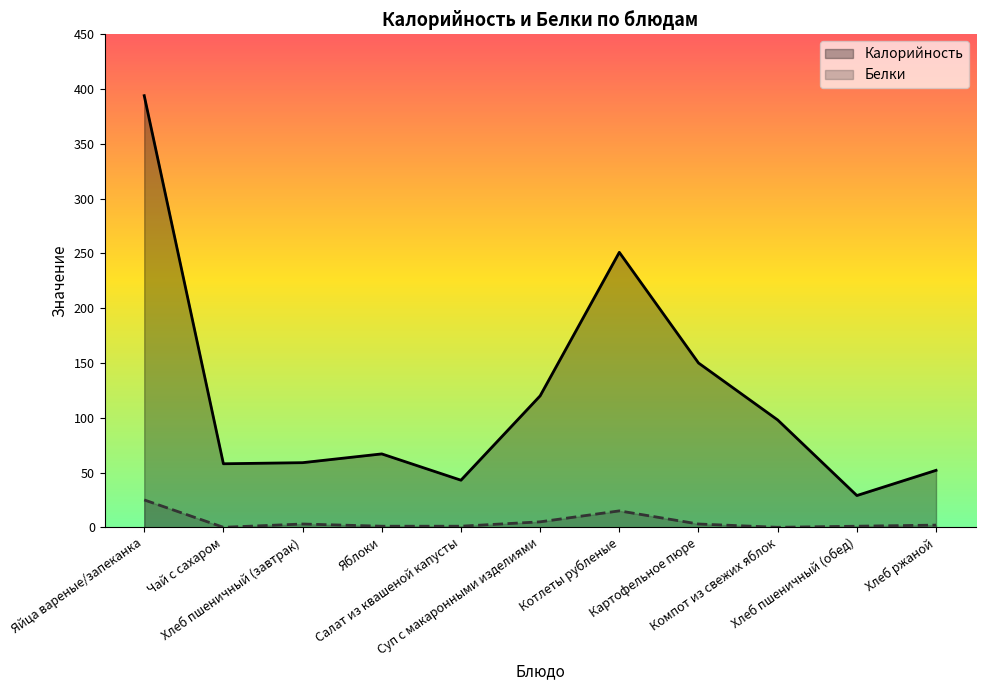

What is the label of the 10th point from the right?

Чай с сахаром